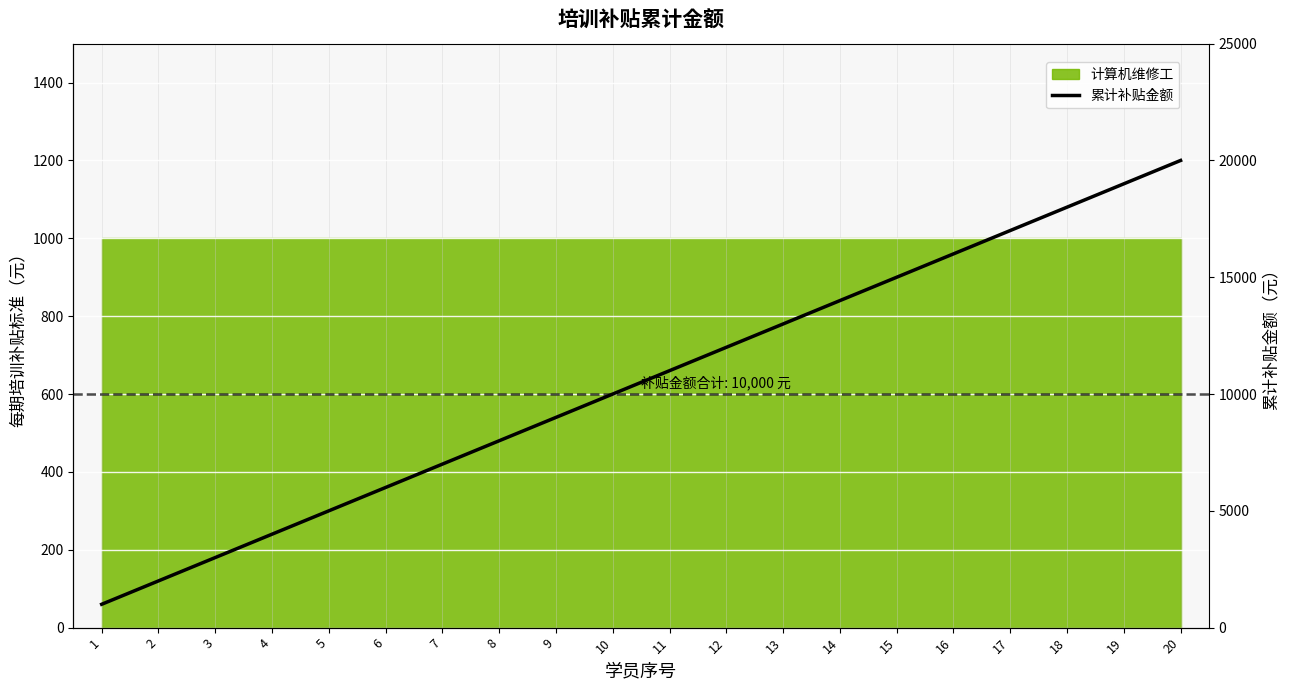

The value at 20 is 6947. True or false?

False